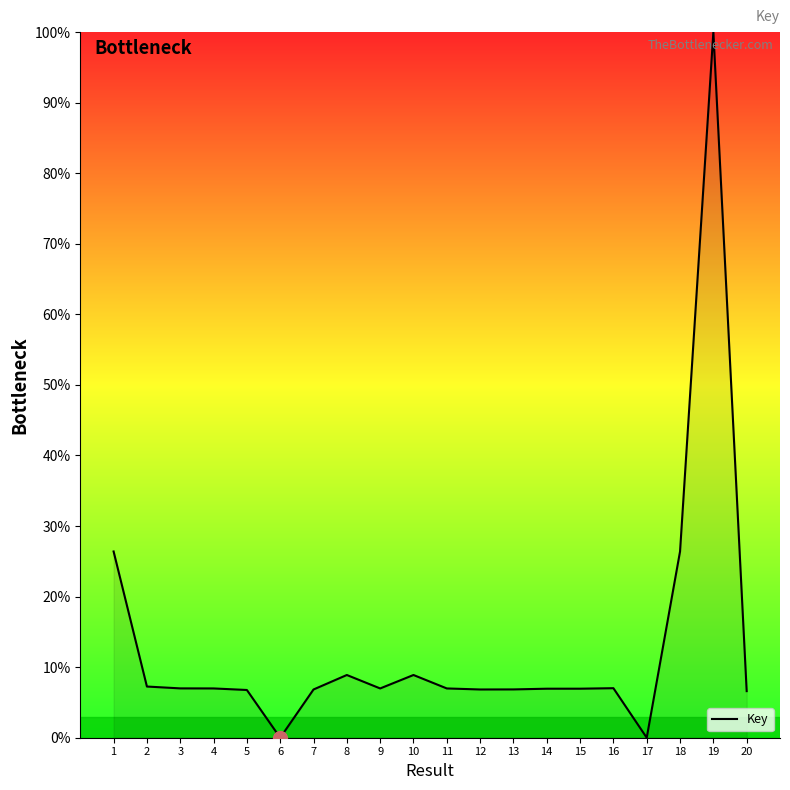

What is the difference between the second highest and minimum values?

26.4